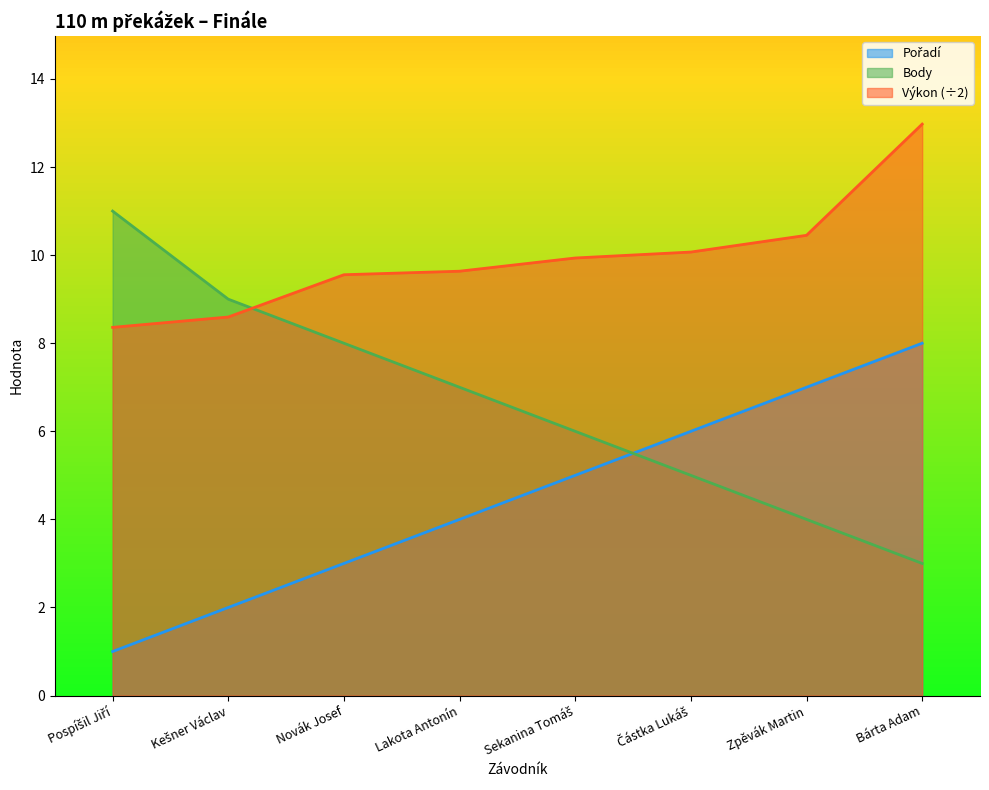

Which category has the lowest value in the Pořadí series?

Pospíšil Jiří